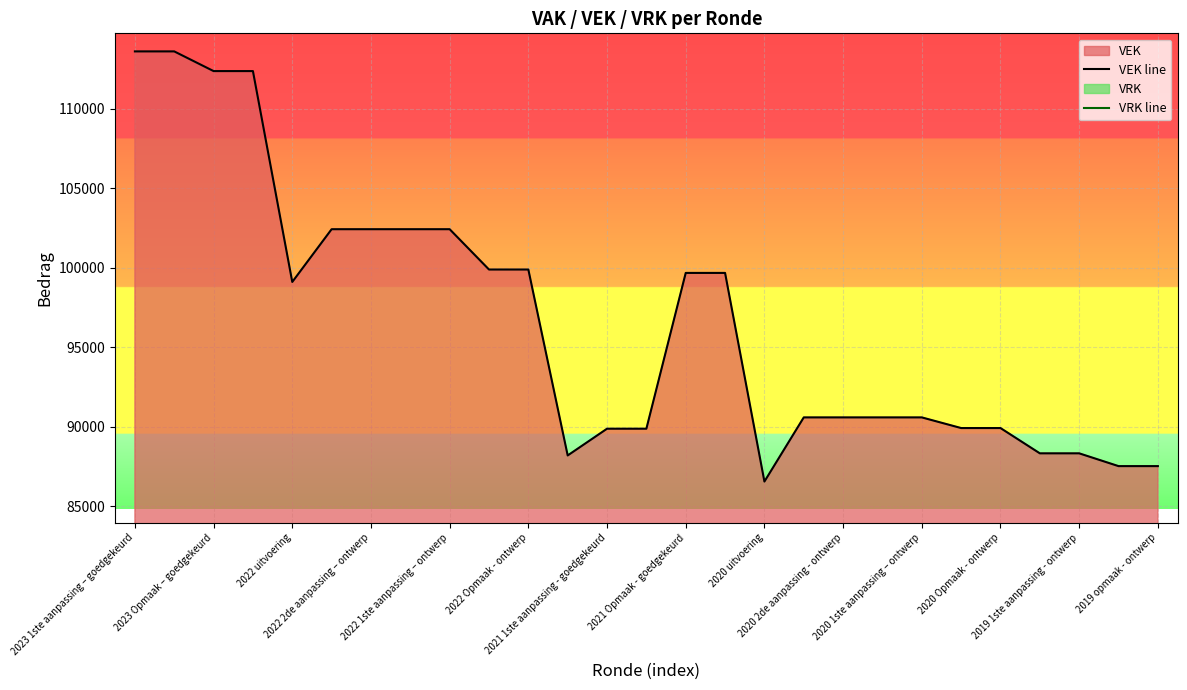

What is the difference between the maximum and minimum values in the VEK line series?

27053